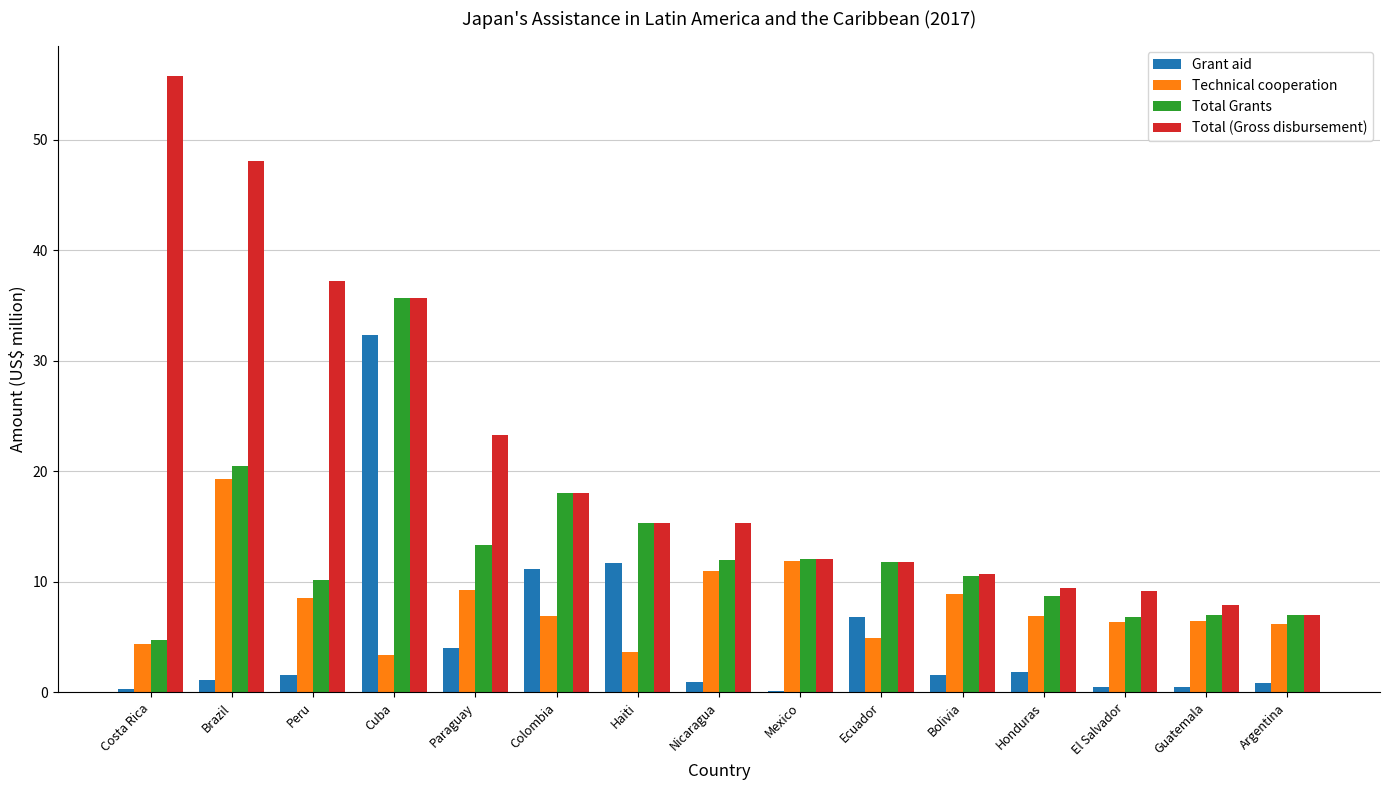

Are the bars grouped side by side (vs. stacked)?

Yes